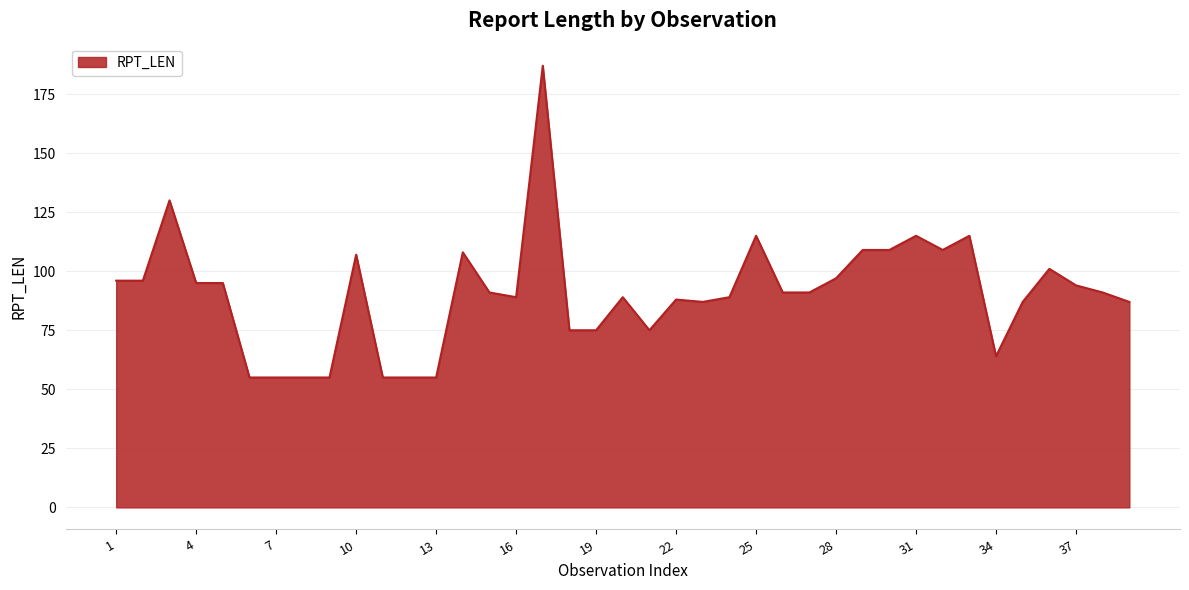

What is the difference between the maximum and second lowest values?

132